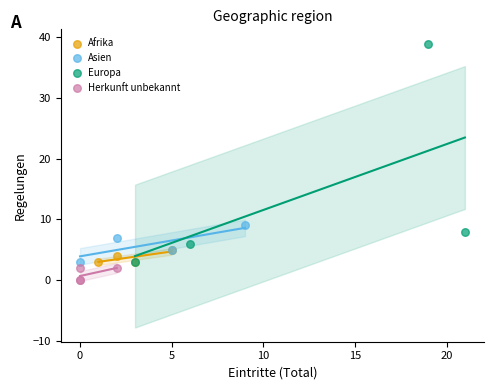

Which series contains the lowest Y value?

Herkunft unbekannt